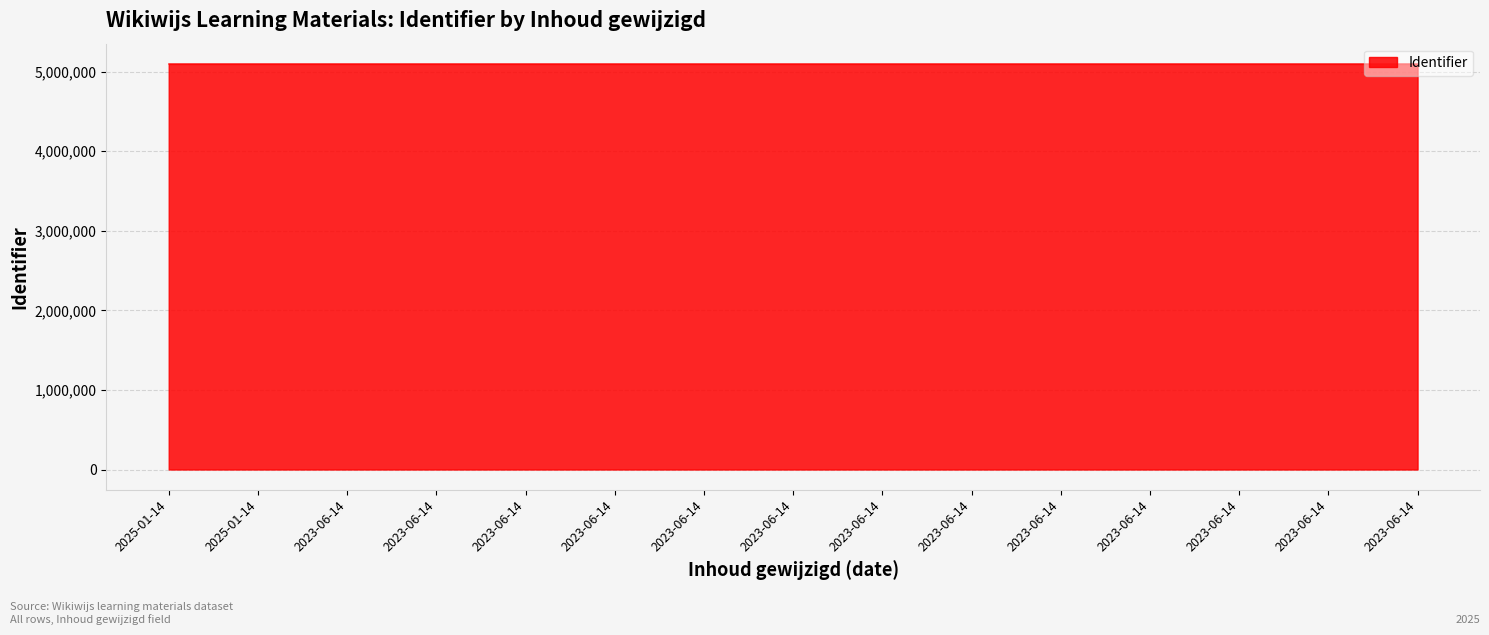

How many values are below 5097252?

7